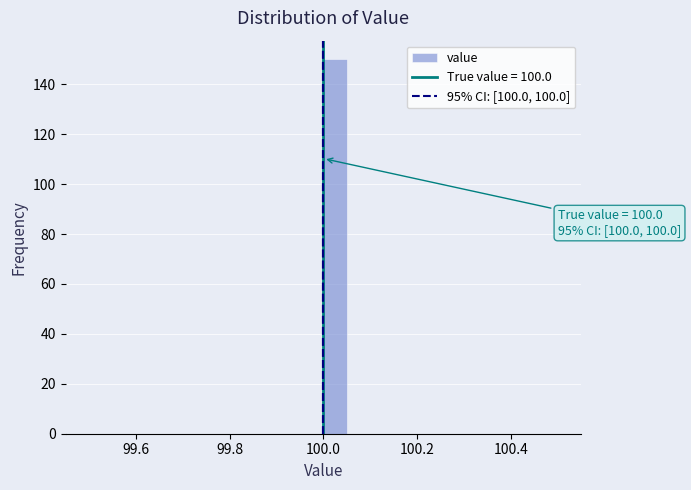

Read against the x-axis, roughly where is the centre of the tallest bar?

100.02